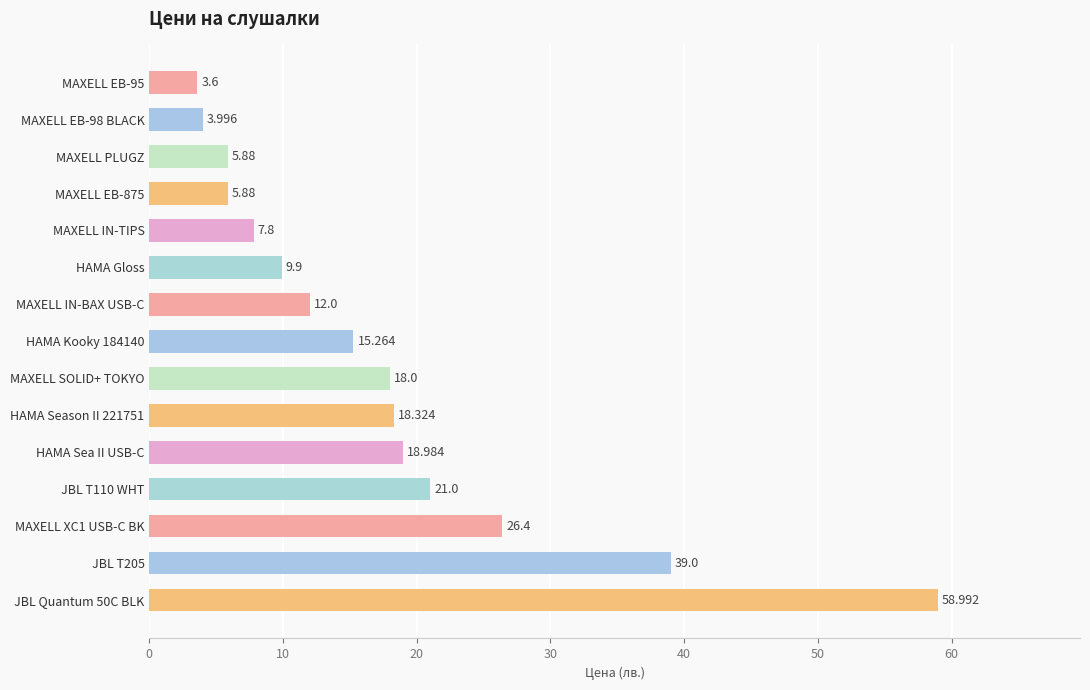

Which has a higher value, HAMA Sea II USB-C or MAXELL SOLID+ TOKYO?

HAMA Sea II USB-C